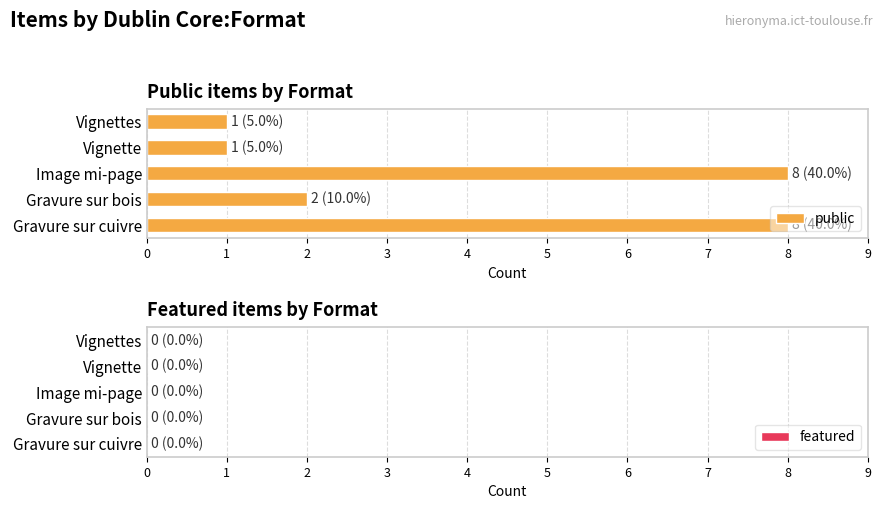

How many bars are there in total?

5